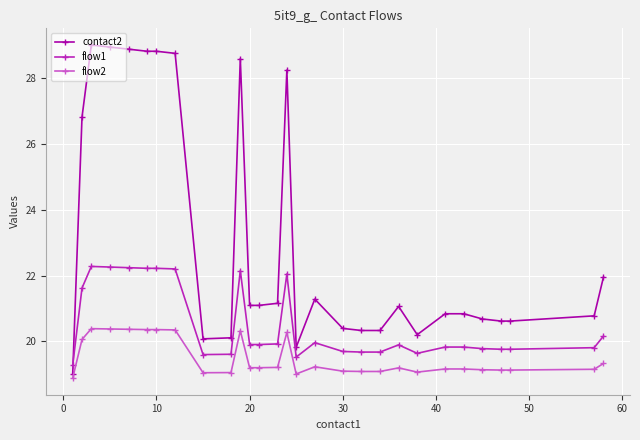

True or false: contact2 has more than 2 points higher than both neighbors.

True